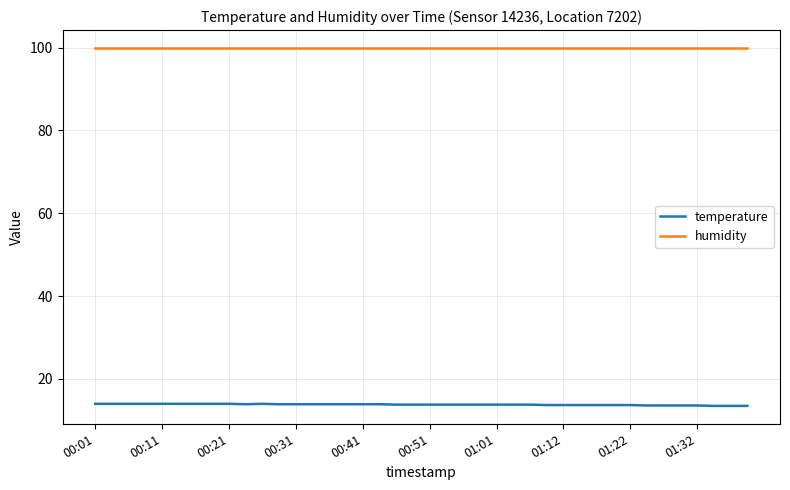

Which series has the largest total across all categories?

humidity